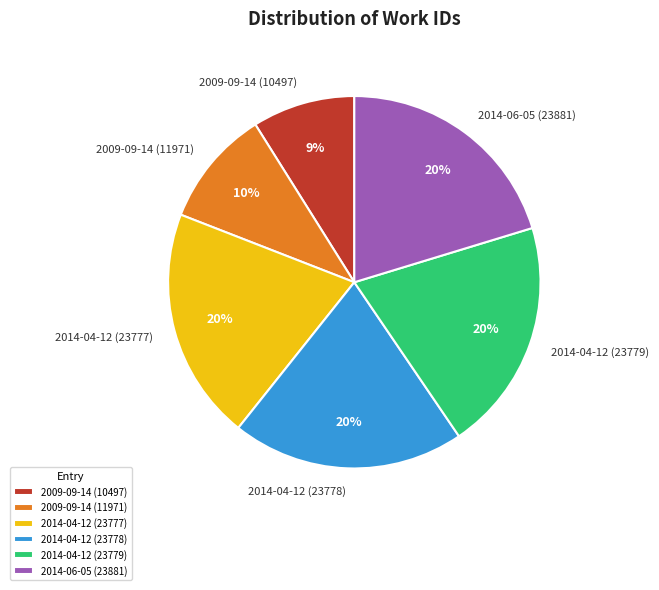

The 2009-09-14 (10497) slice represents 1% of the pie. True or false?

False